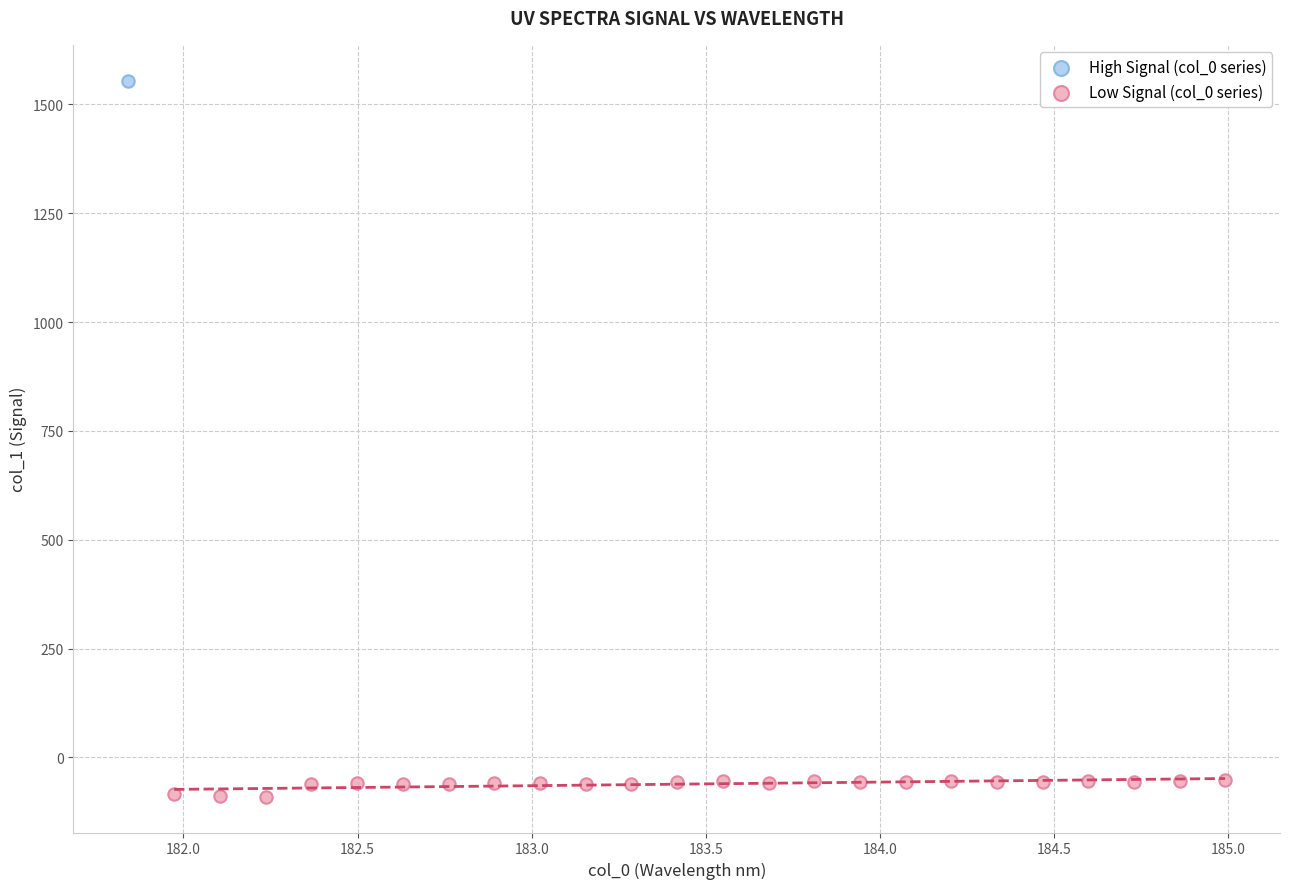

What are all the series names shown in the legend?

High Signal (col_0 series), Low Signal (col_0 series)